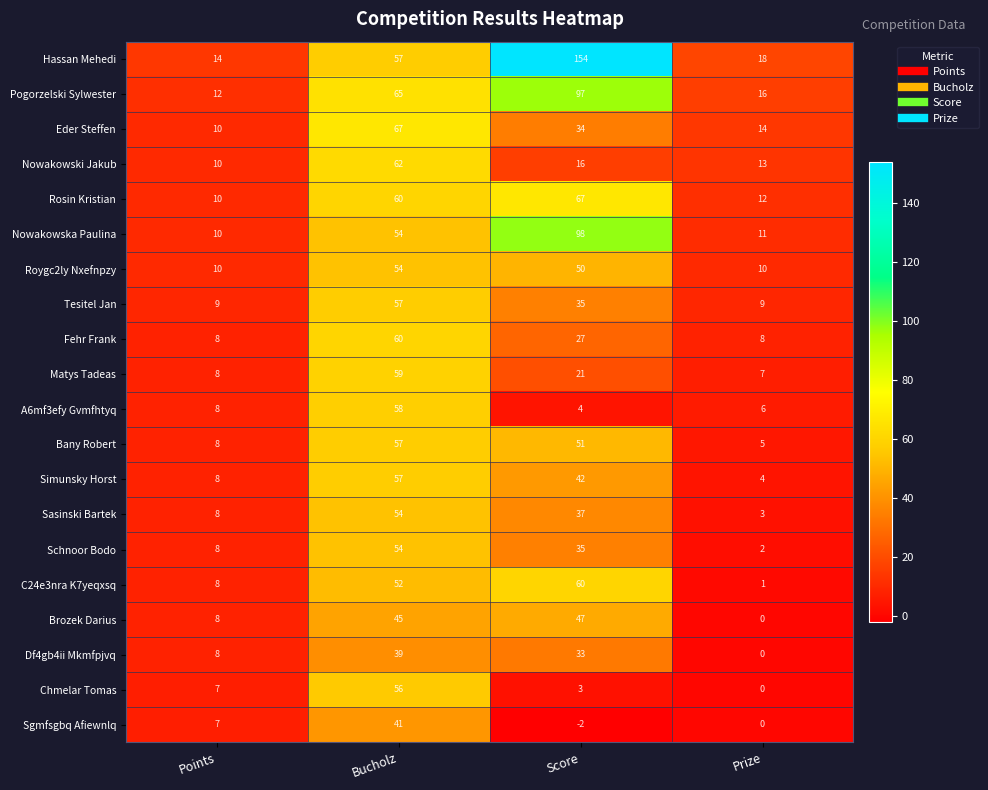

What is the spread (max minus min) of values at Bucholz?

28